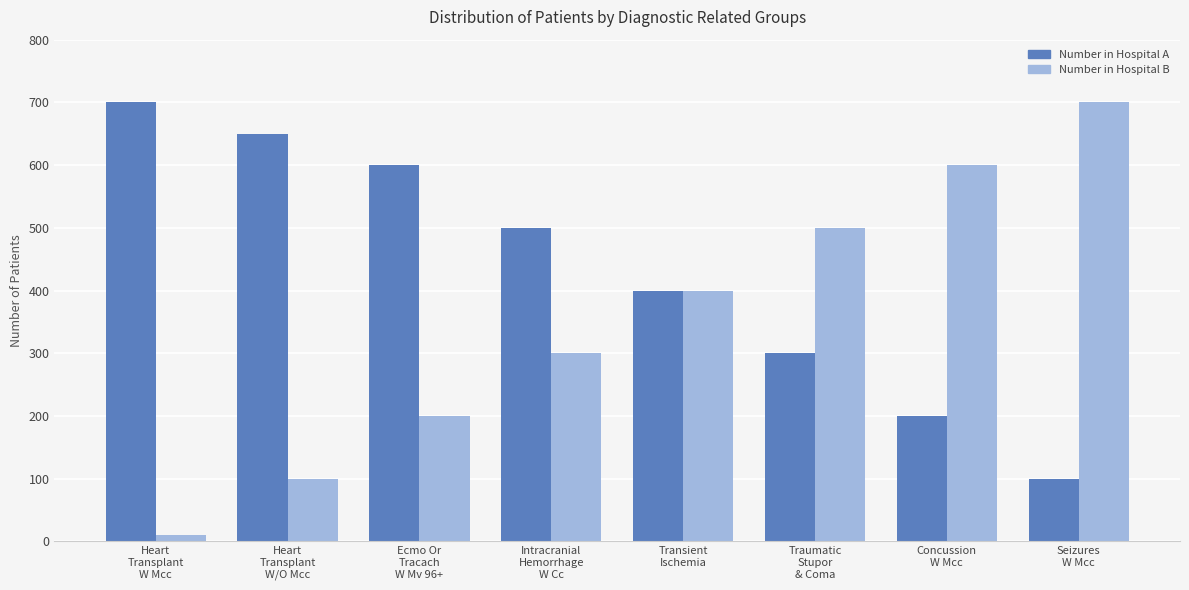

Read the Number in Hospital B value at Intracranial
Hemorrhage
W Cc.

300